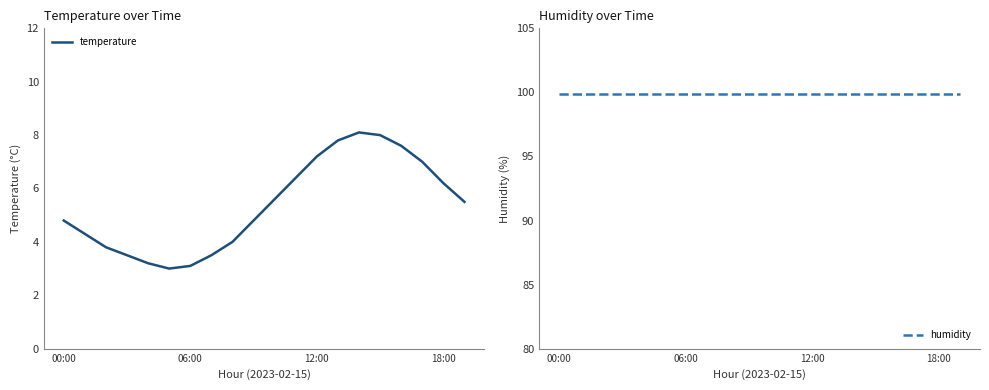

Is it true that temperature equals 1.9 at 00:00?

False